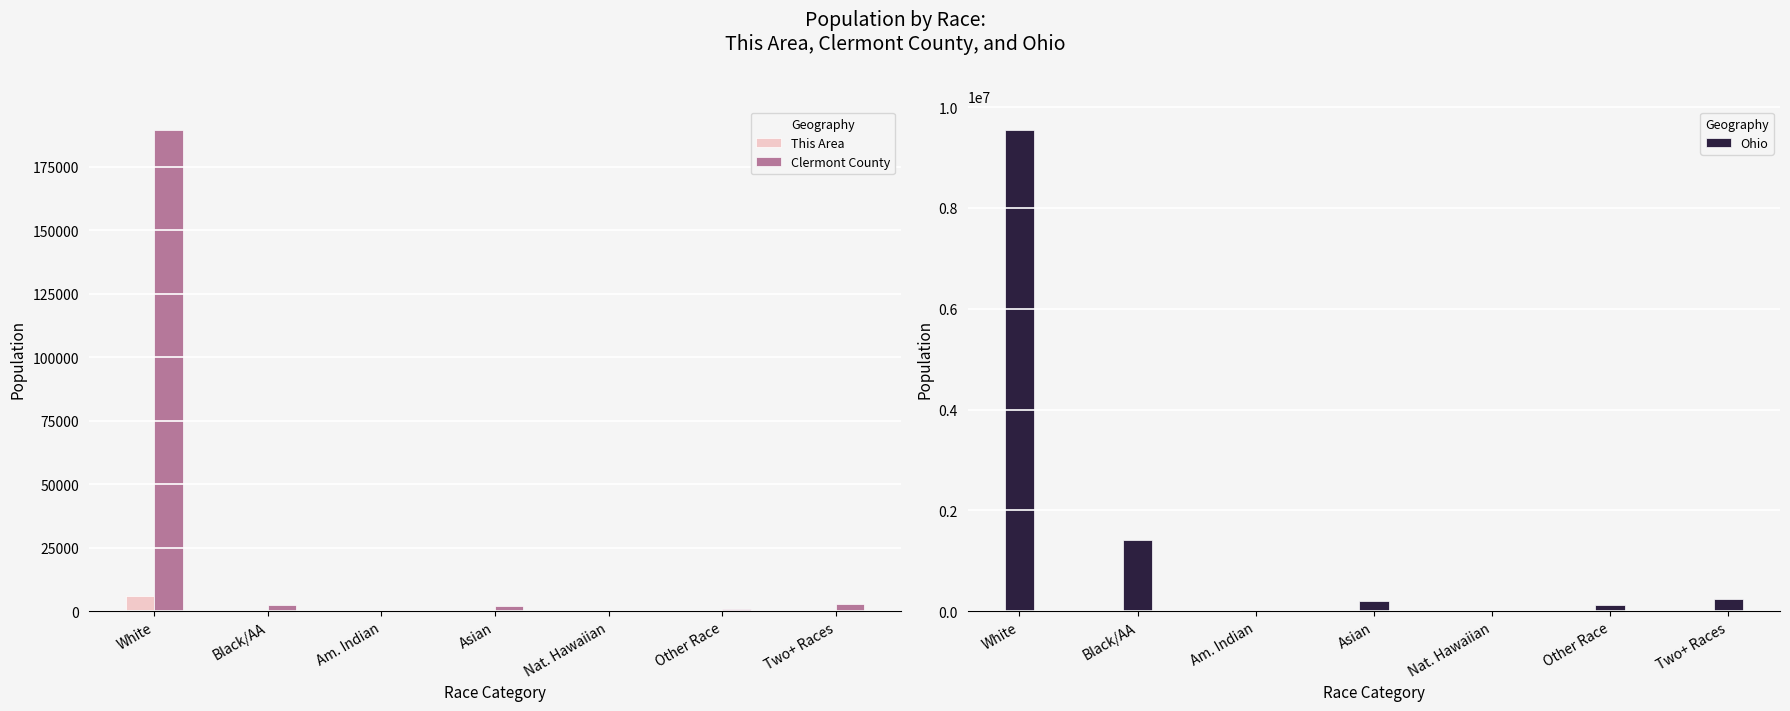

At which category is the sum across all series the highest?

White